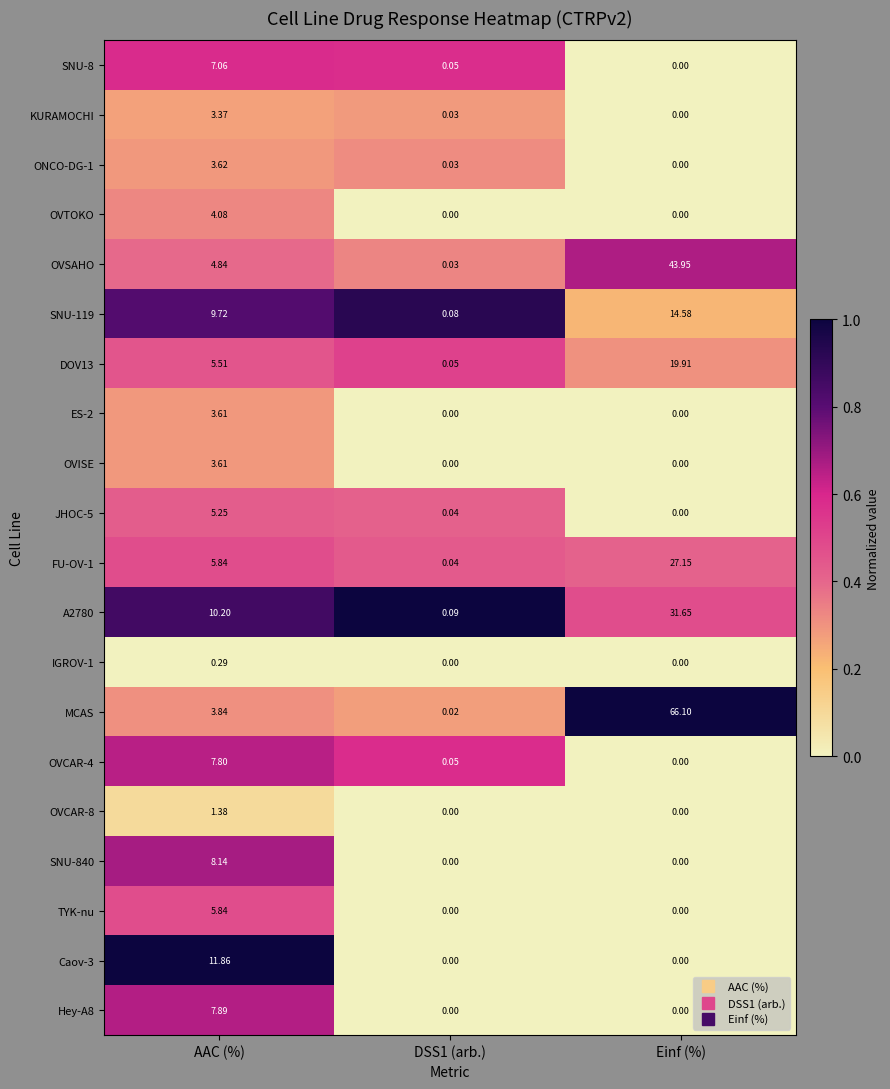

Which category has the highest value in the ES-2 series?

AAC (%)